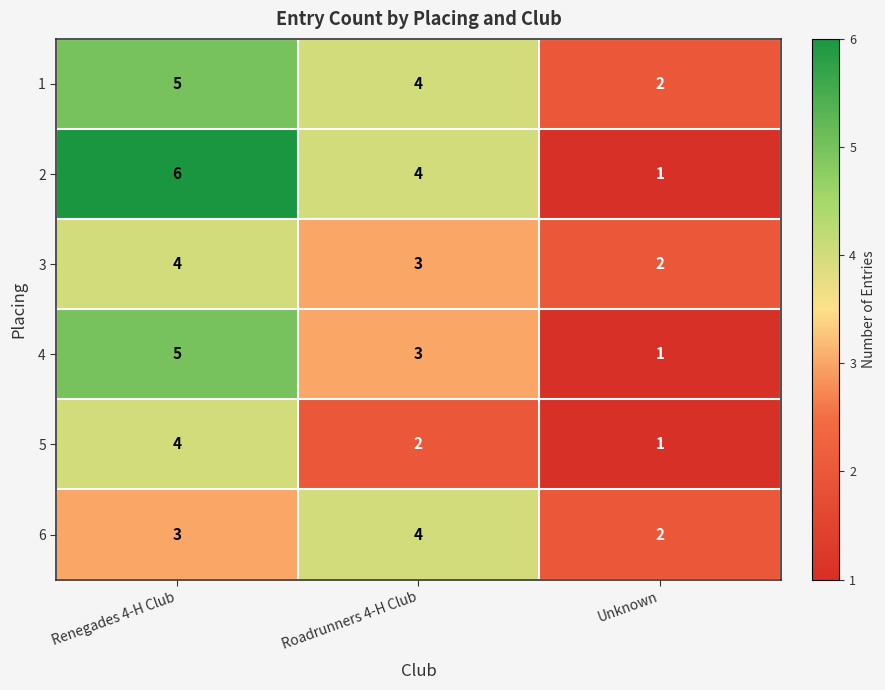

Is it true that 4 equals 1 at Unknown?

True